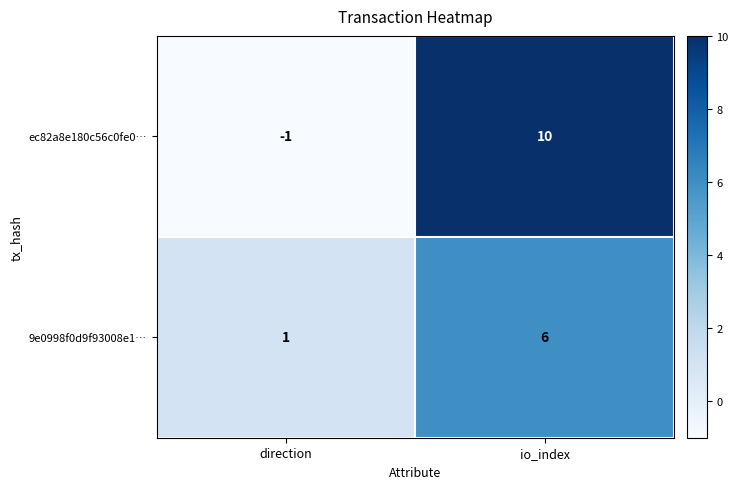

Reading left to right, what are all the values shown in this chart?

ec82a8e180c56c0fe0…: direction=-1	io_index=10
9e0998f0d9f93008e1…: direction=1	io_index=6